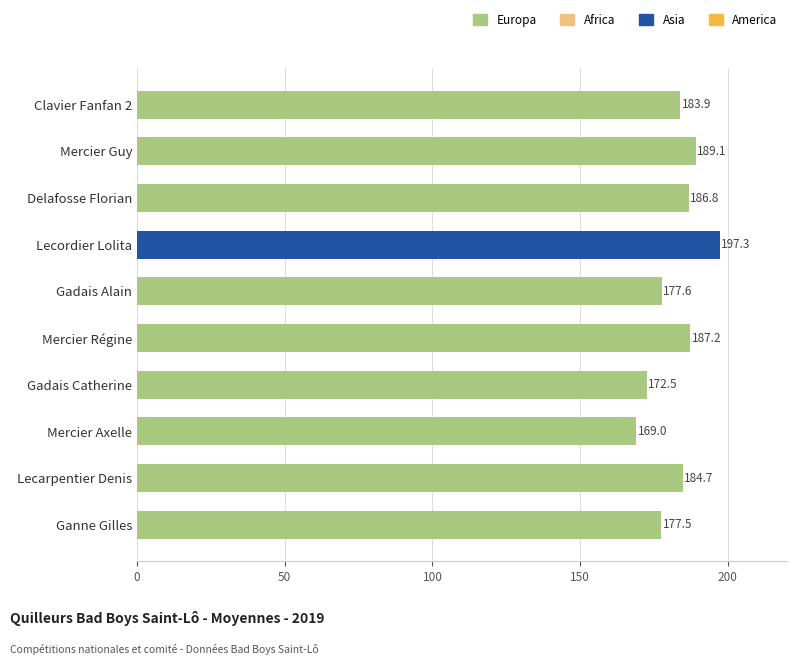

How many categories are shown in the chart?

10